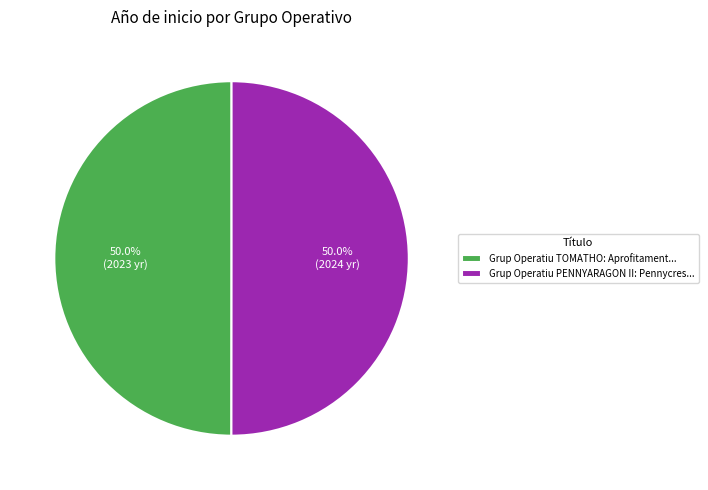

The Grup Operatiu PENNYARAGON II slice represents 50% of the pie. True or false?

True